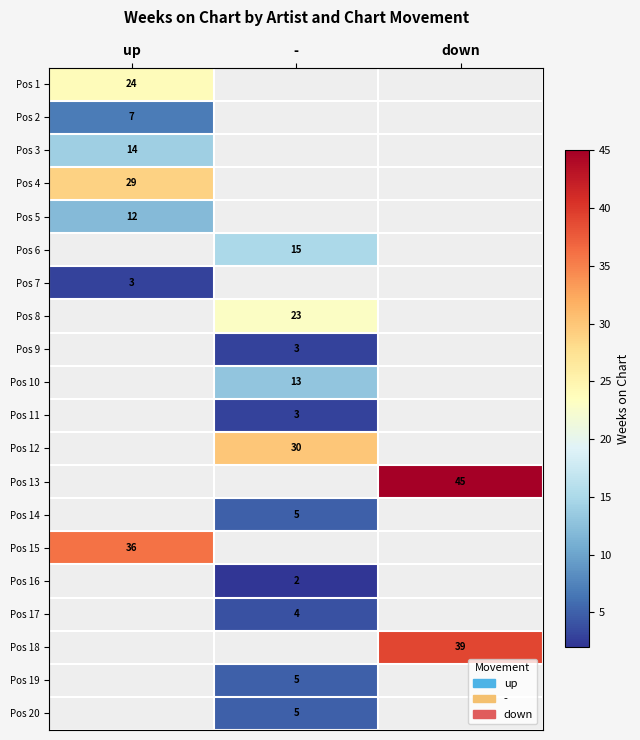

Read the Pos 2 value at up.

7.0